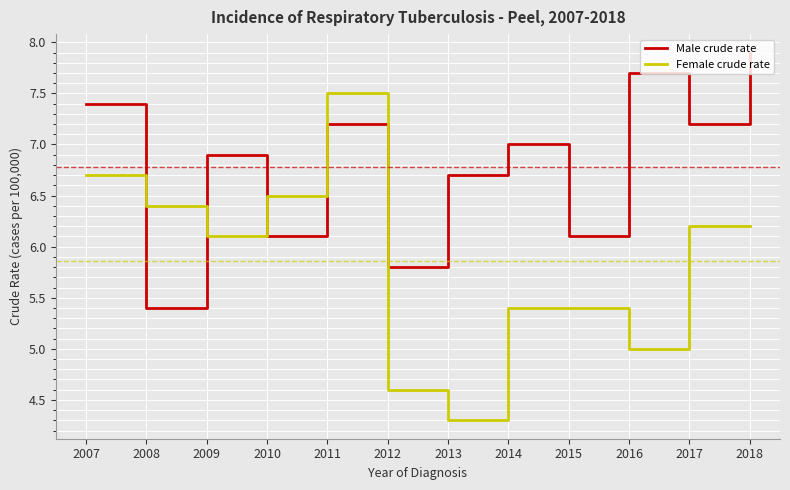

Is it true that Male crude rate equals 6.1 at 2015?

True